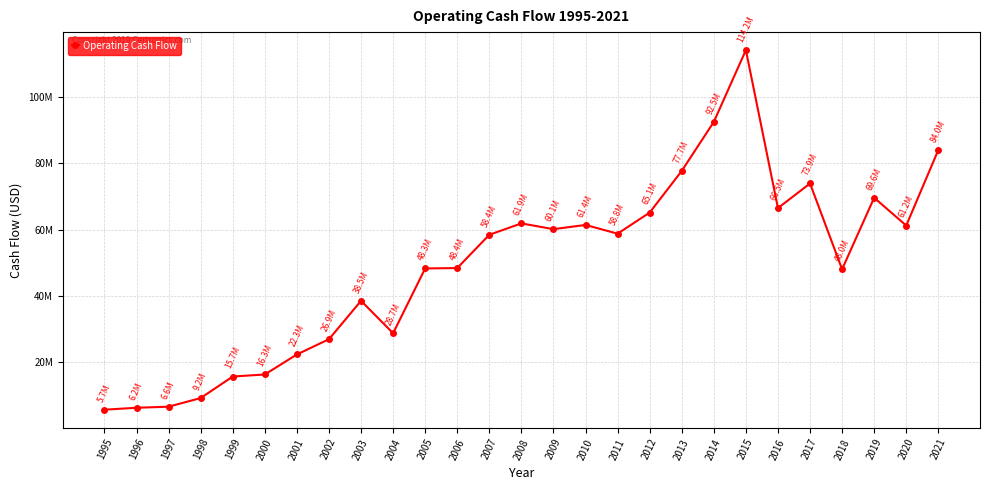

What is the value of the 1st point from the left?

5654299